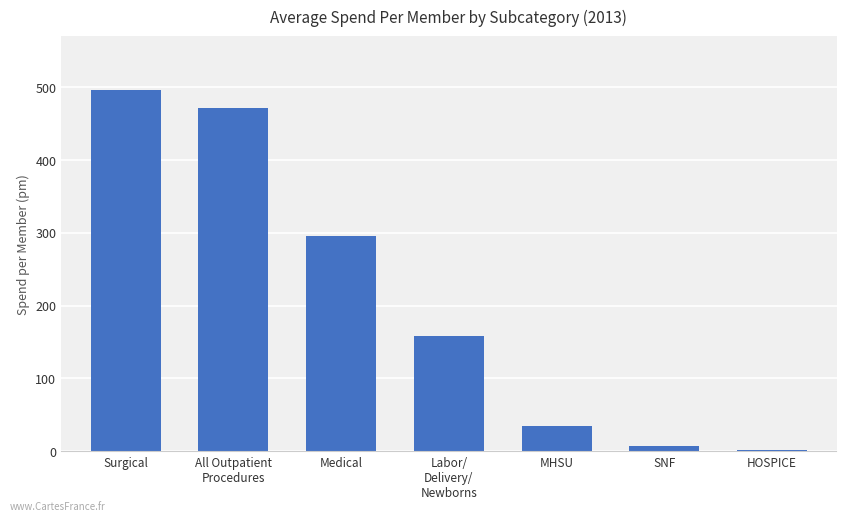

Approximately how many times larger is the value at Surgical compared to Labor/
Delivery/
Newborns?

3.1